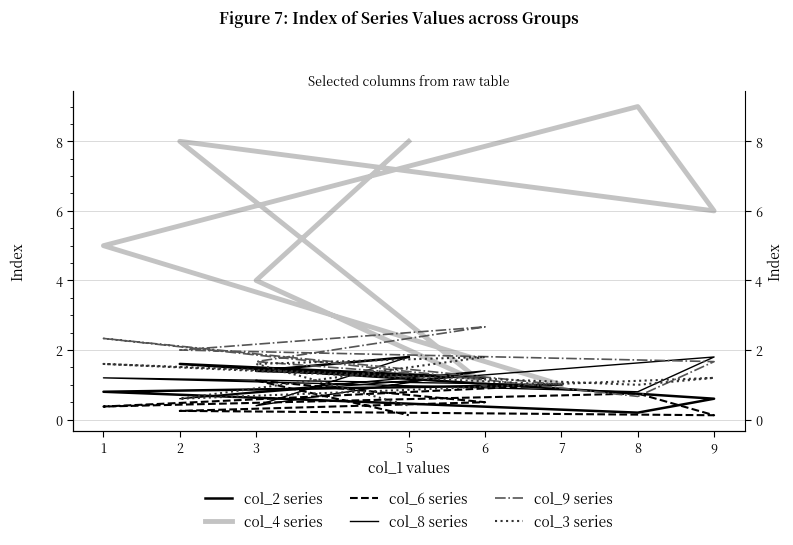

What are all the series names shown in the legend?

col_2 series, col_4 series, col_6 series, col_8 series, col_9 series, col_3 series